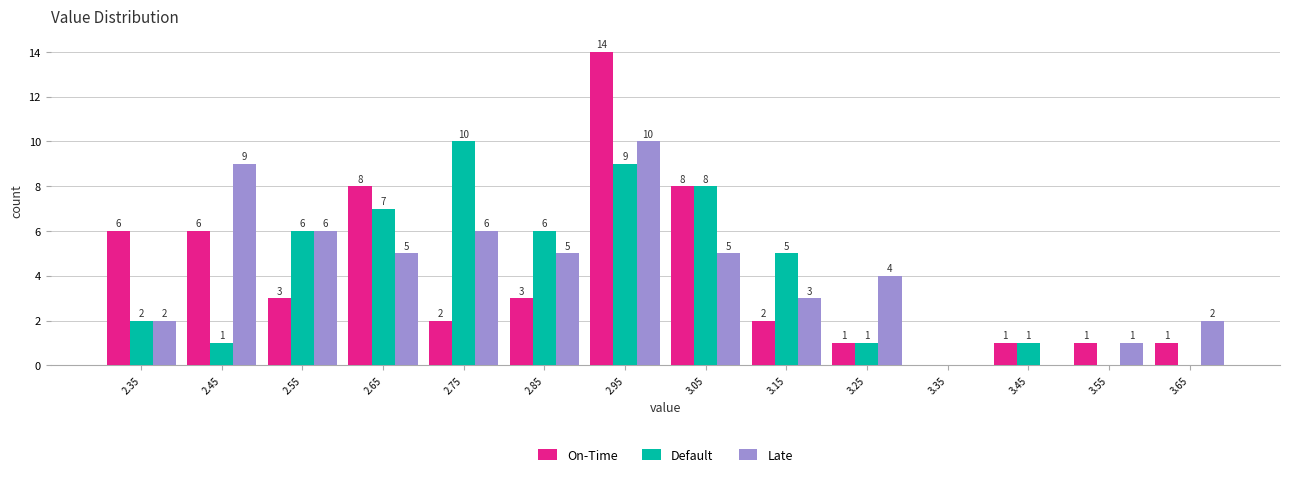

In the Late series, which range on the x-axis has the tallest bar?

2.9 to 3.0